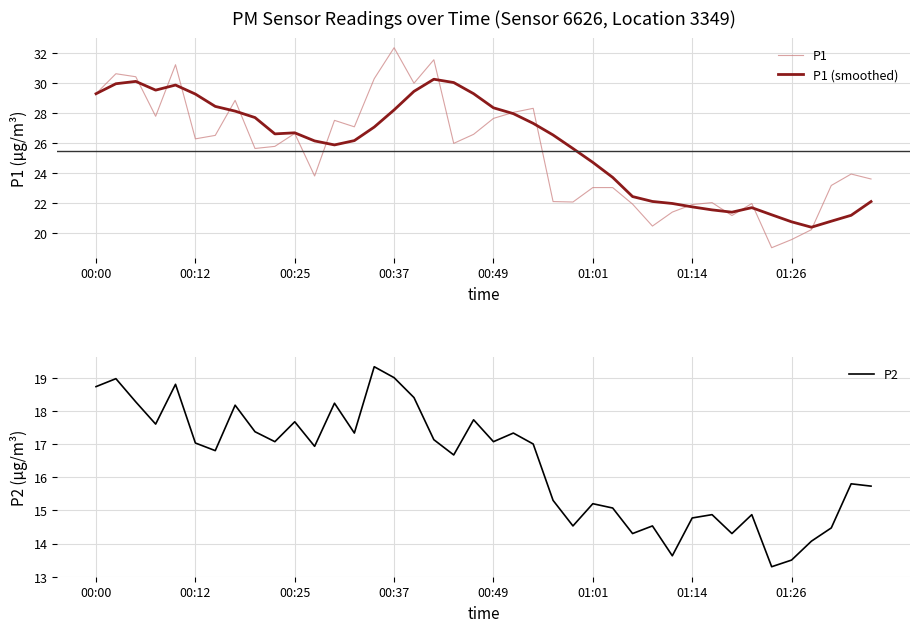

Reading left to right, extract all data points from this chart.

P1: 29.3	30.6	30.4	27.8	31.2	26.3	26.5	28.8	25.6	25.8	26.6	23.8	27.5	27.1	30.3	32.3	30.0	31.5	26.0	26.6	27.6	28.0	28.3	22.1	22.1	23.0	23.0	21.9	20.5	21.4	21.9	22.0	21.2	22.0	19.0	19.6	20.2	23.2	23.9	23.6
P1 (smoothed): 29.3	29.9	30.1	29.5	29.8	29.2	28.4	28.1	27.7	26.6	26.7	26.1	25.9	26.2	27.1	28.2	29.4	30.2	30.0	29.3	28.3	27.9	27.3	26.5	25.6	24.7	23.7	22.4	22.1	22.0	21.7	21.5	21.4	21.7	21.2	20.8	20.4	20.8	21.2	22.1
P2: 18.7	19.0	18.3	17.6	18.8	17.0	16.8	18.2	17.4	17.1	17.7	16.9	18.2	17.3	19.3	19.0	18.4	17.1	16.7	17.7	17.1	17.3	17.0	15.3	14.5	15.2	15.1	14.3	14.5	13.6	14.8	14.9	14.3	14.9	13.3	13.5	14.1	14.5	15.8	15.7